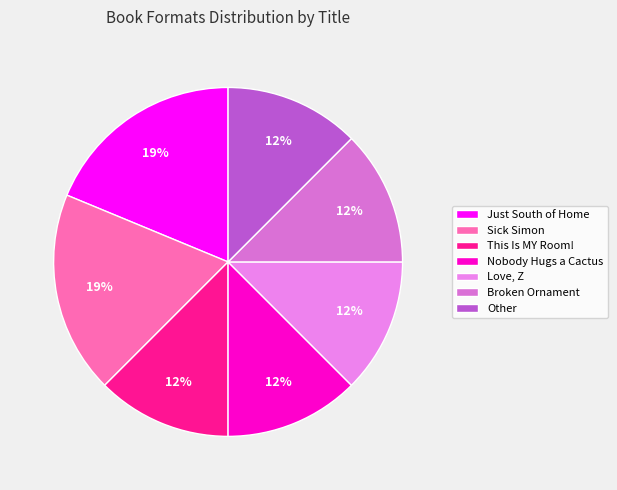

How many slices are in this pie chart?

7